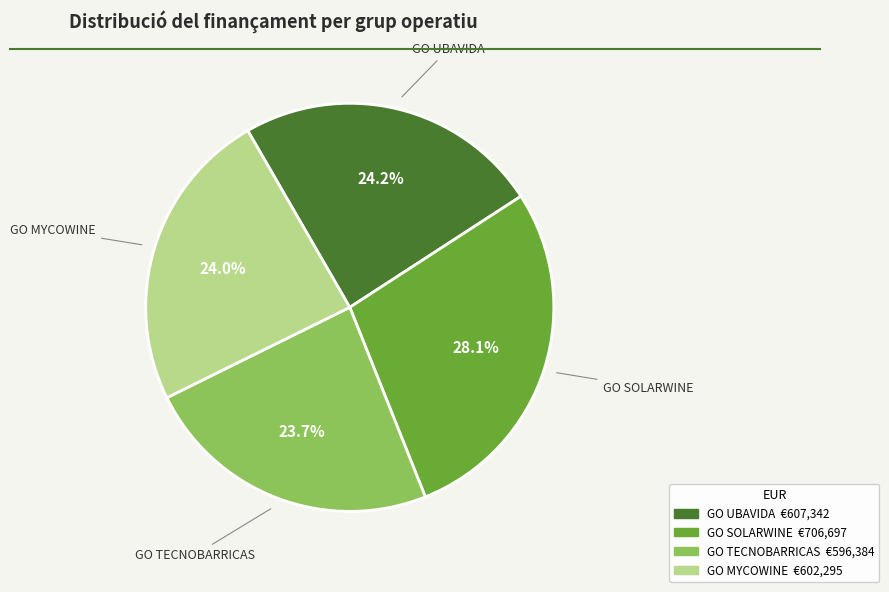

Is there a majority slice in this chart?

No